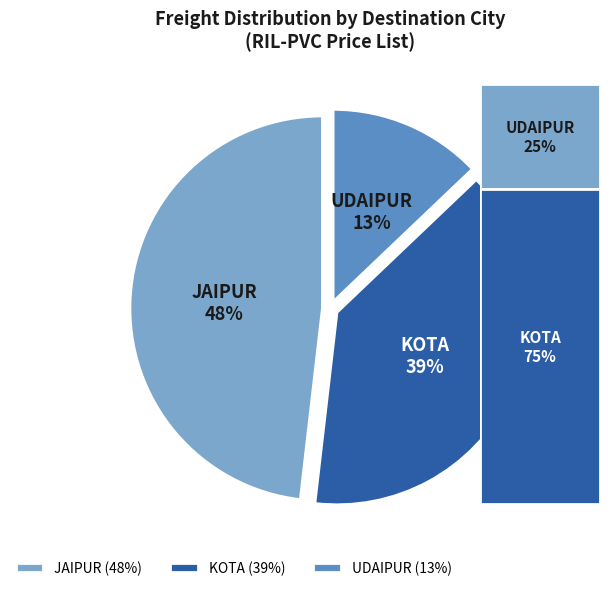

True or false: JAIPUR accounts for 38% of the total.

False